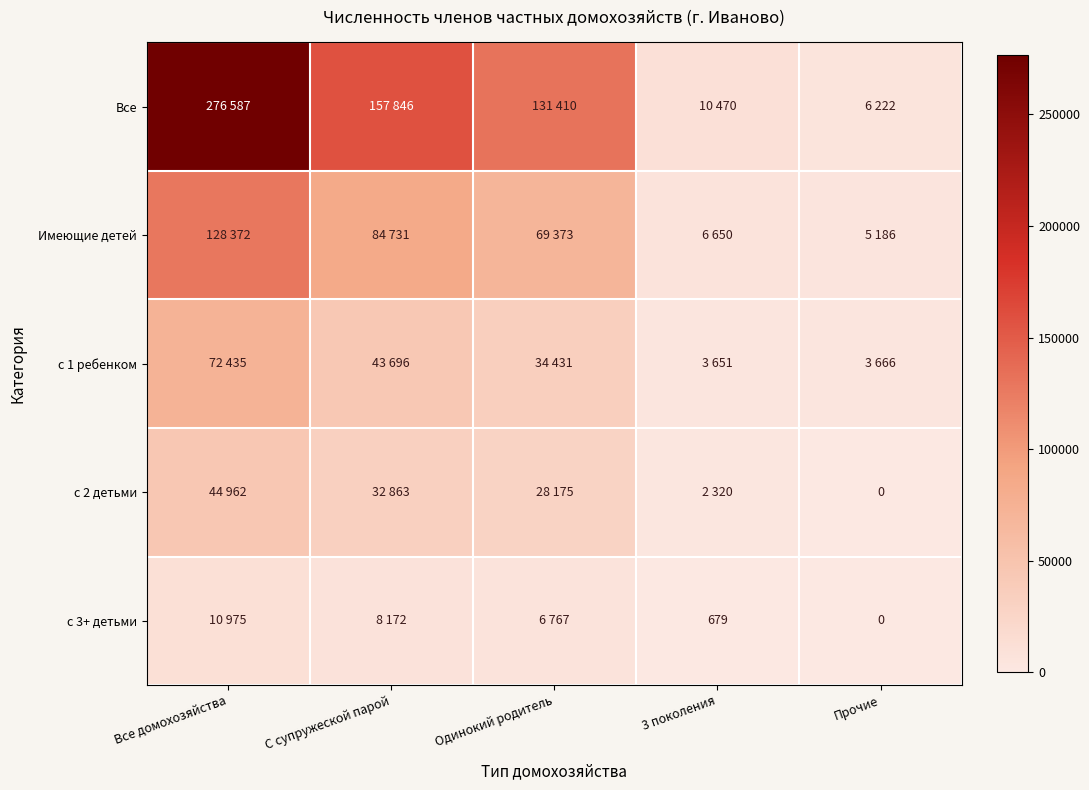

List the labels in order of Имеющие детей value, smallest first.

Прочие, 3 поколения, Одинокий родитель, С супружеской парой, Все домохозяйства